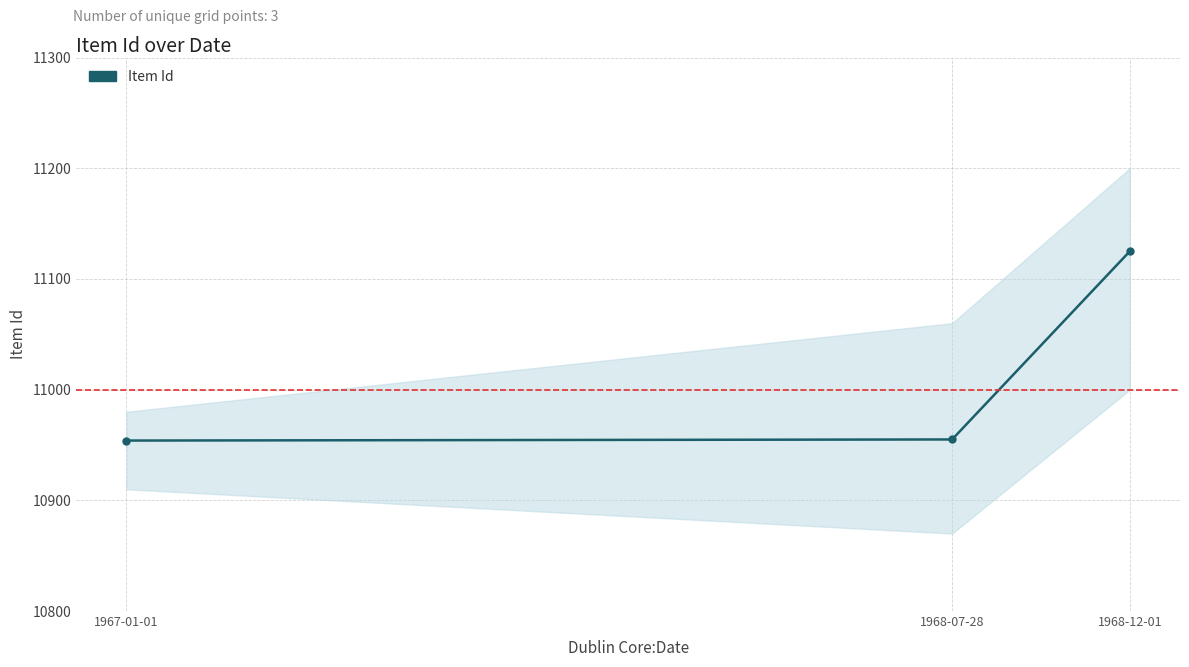

Which has a higher value, 1967-01-01 or 1968-07-28?

1968-07-28